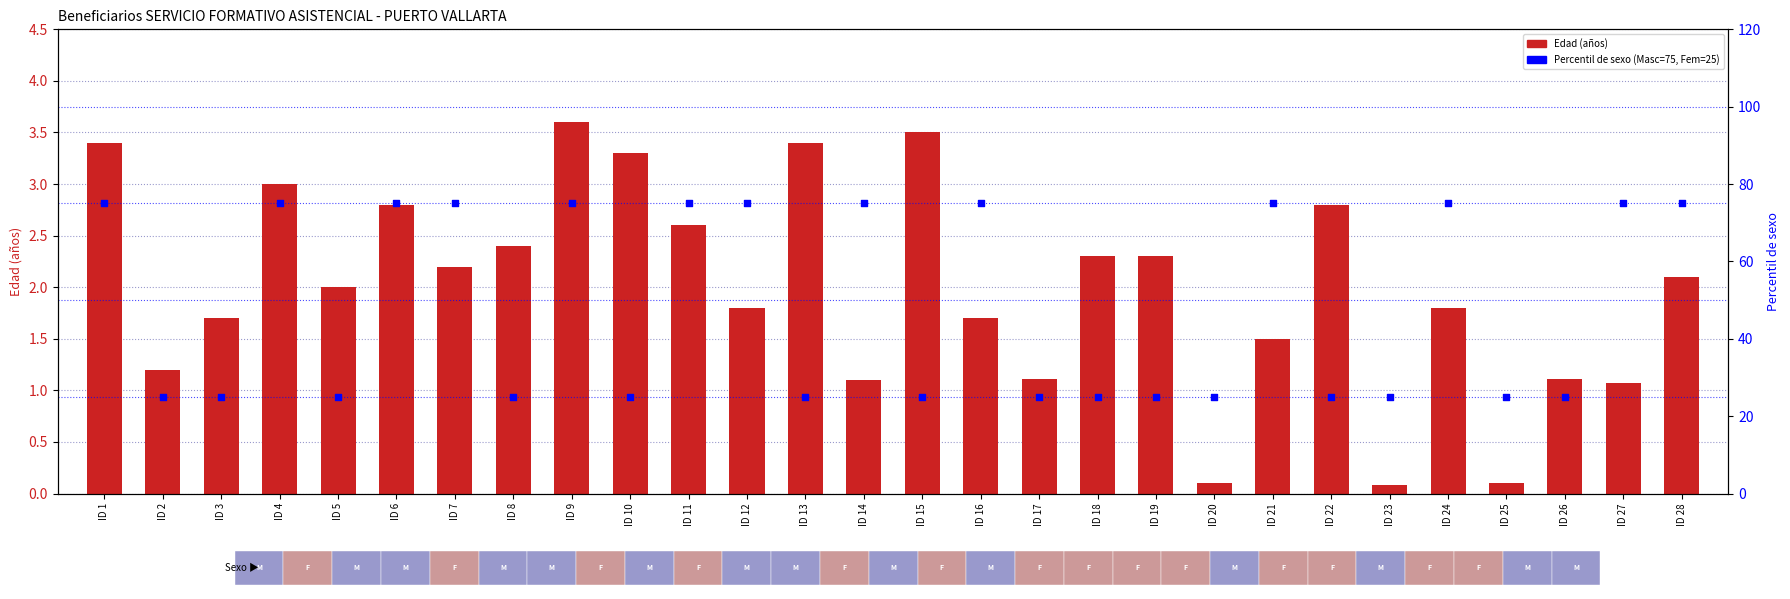

Between ID 28 and ID 23, which is larger?

ID 28